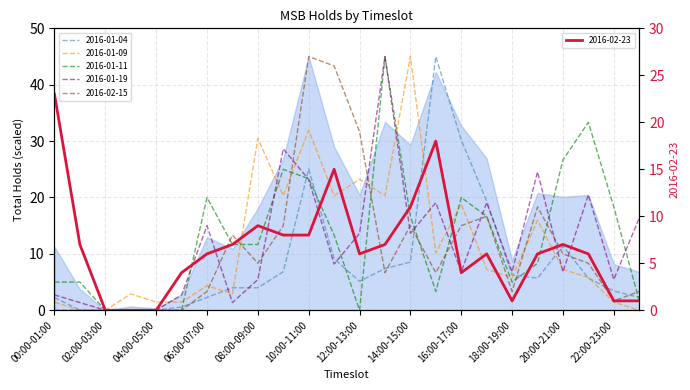

What position from the right is 19:00-20:00?

5